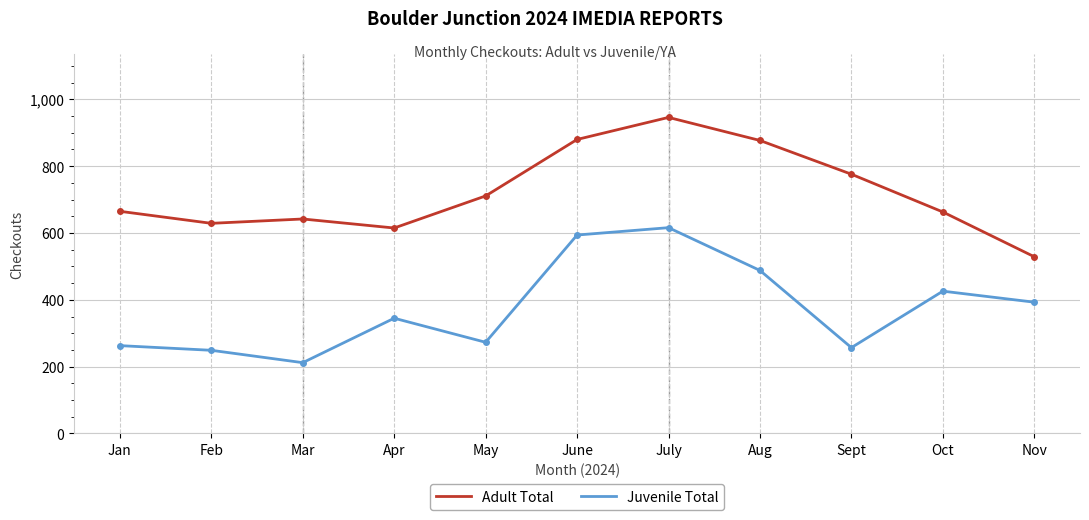

True or false: Juvenile Total and Adult Total intersect in this chart.

False